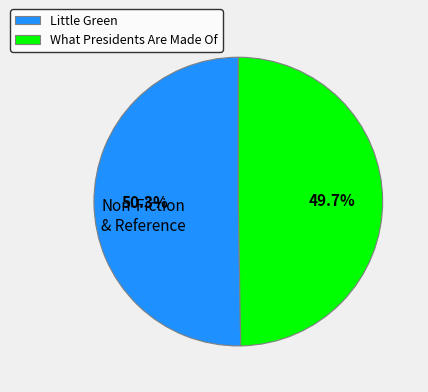

Count the number of slices in the pie.

2